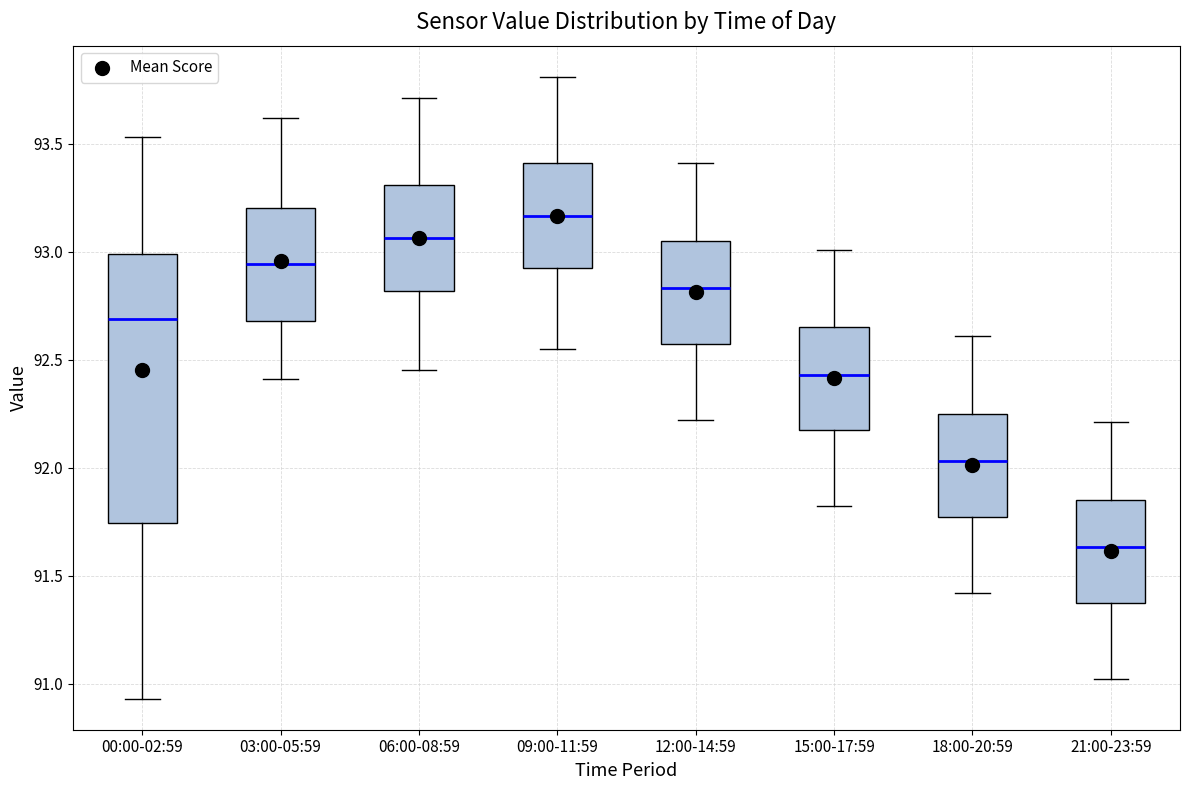

Which box's median line is the highest?

09:00-11:59